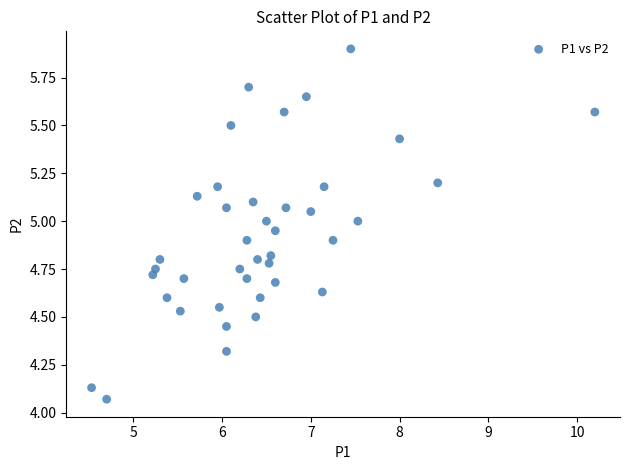

What is the range of Y values (max minus min)?

1.8